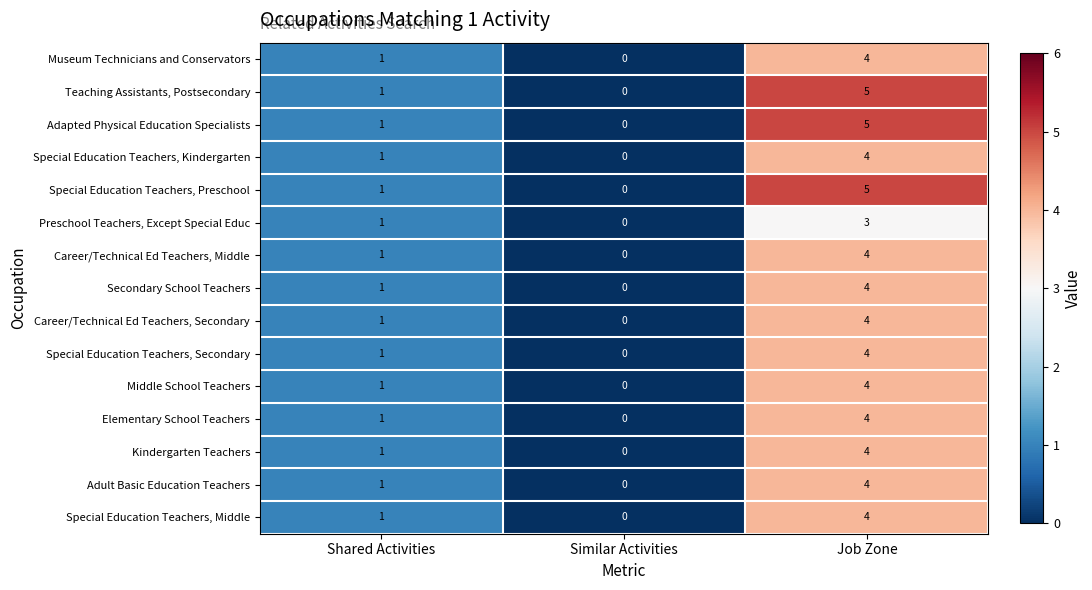

List the labels in order of Special Education Teachers, Preschool value, largest first.

Job Zone, Shared Activities, Similar Activities